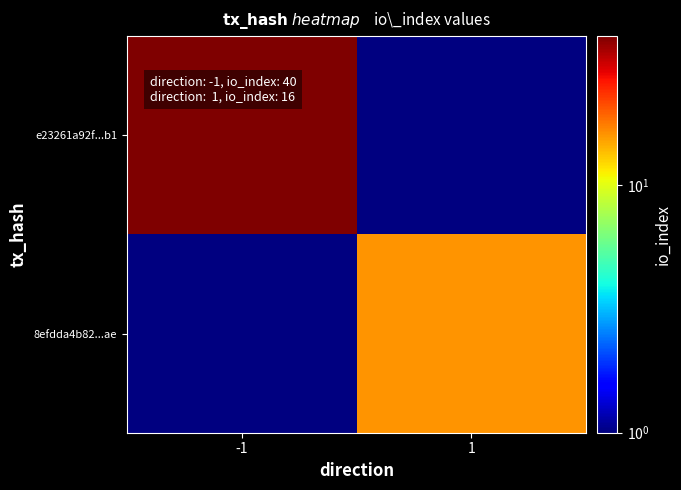

Which series has the largest range (max minus min)?

e23261a92f...b1